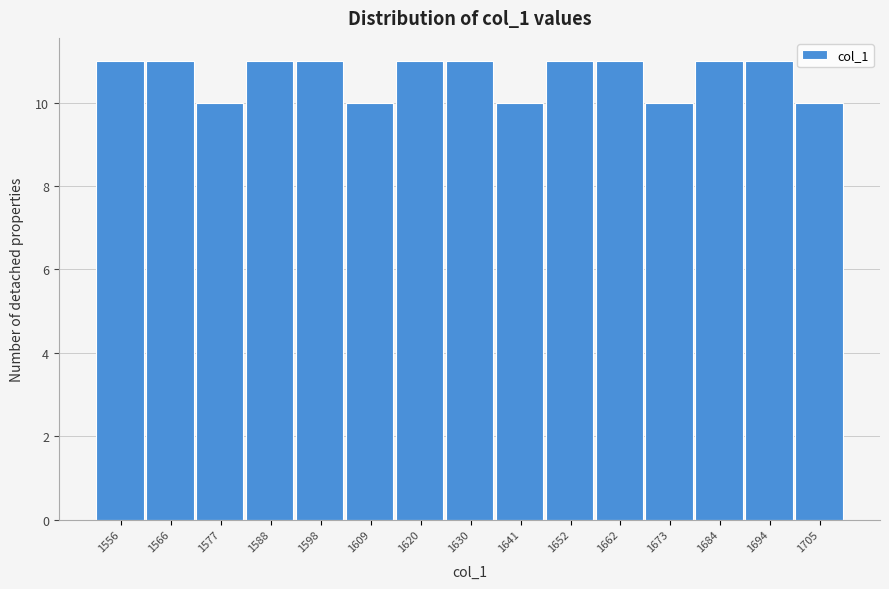

Reading left to right, list all the values displayed in this chart.

11	11	10	11	11	10	11	11	10	11	11	10	11	11	10